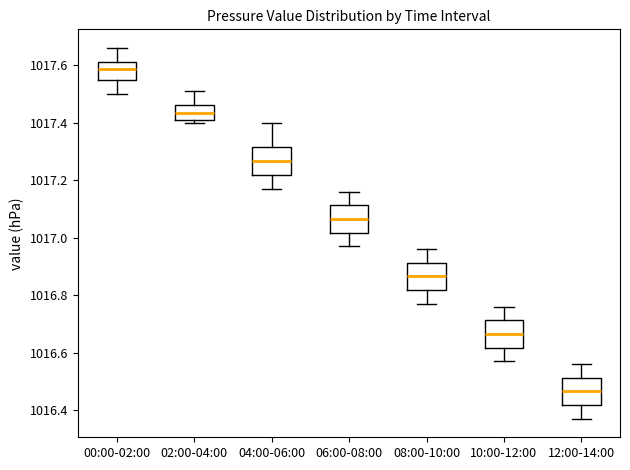

Which box's median line is the lowest?

12:00-14:00